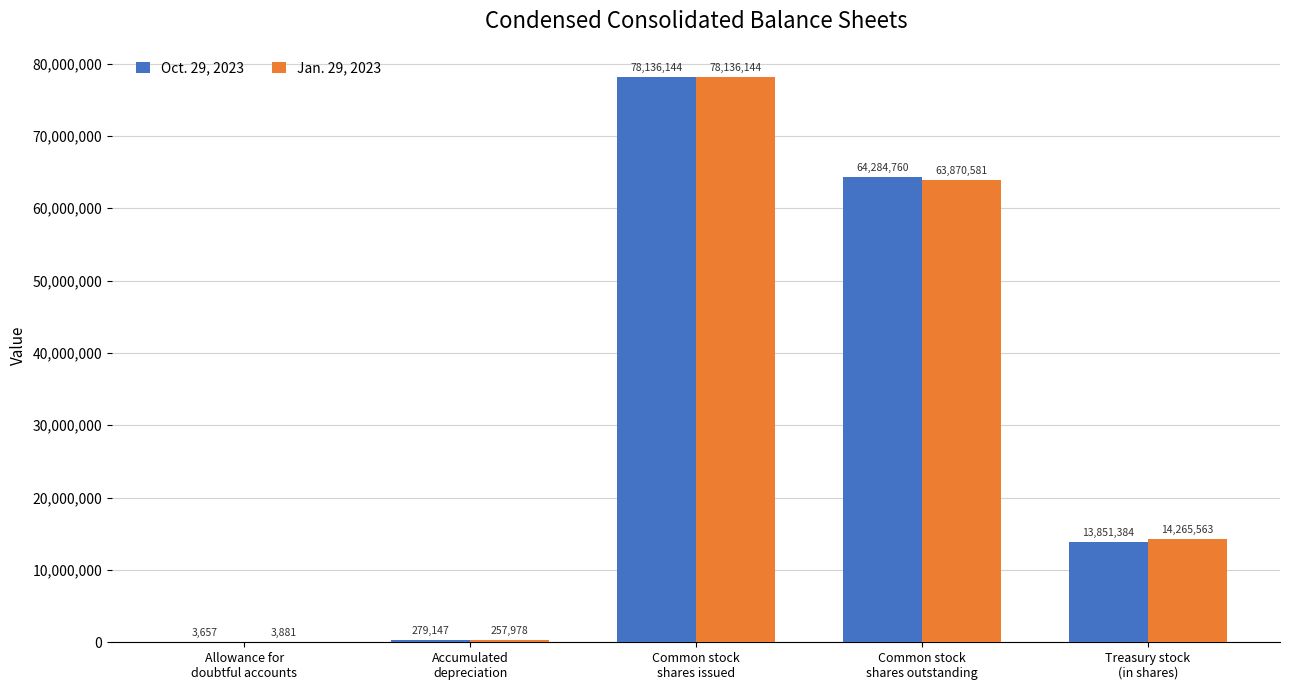

Is it true that Oct. 29, 2023 equals 3657 at Allowance for
doubtful accounts?

True